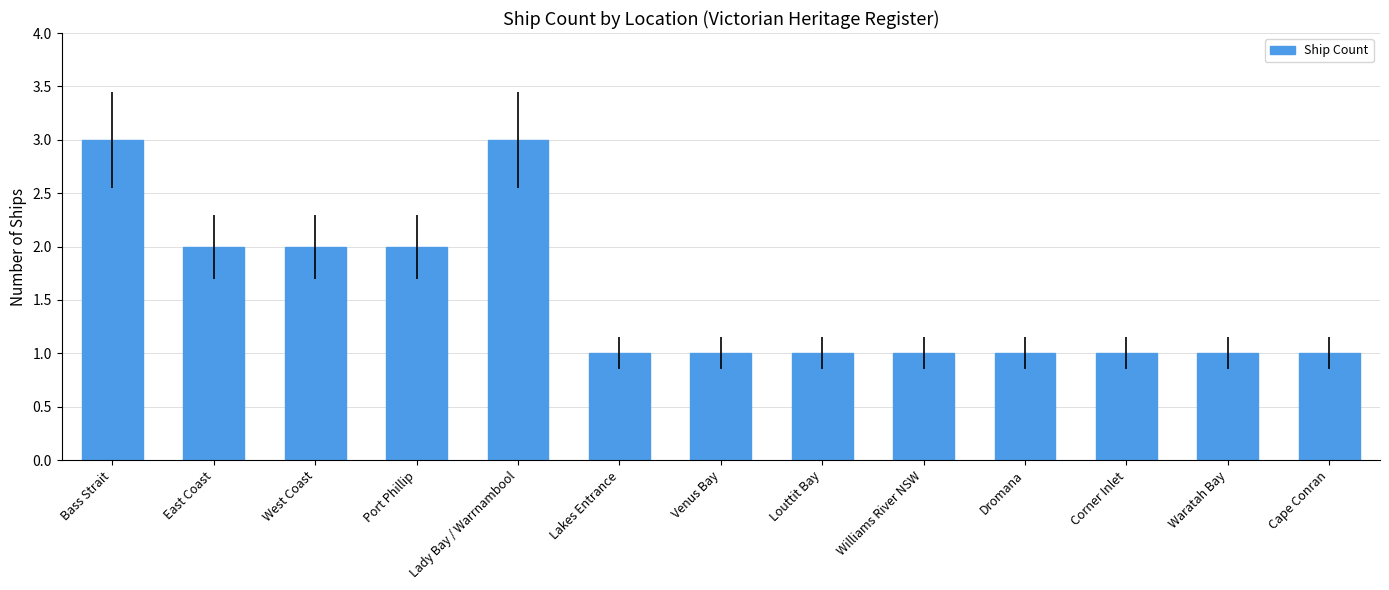

What is the minimum value shown in the chart?

1